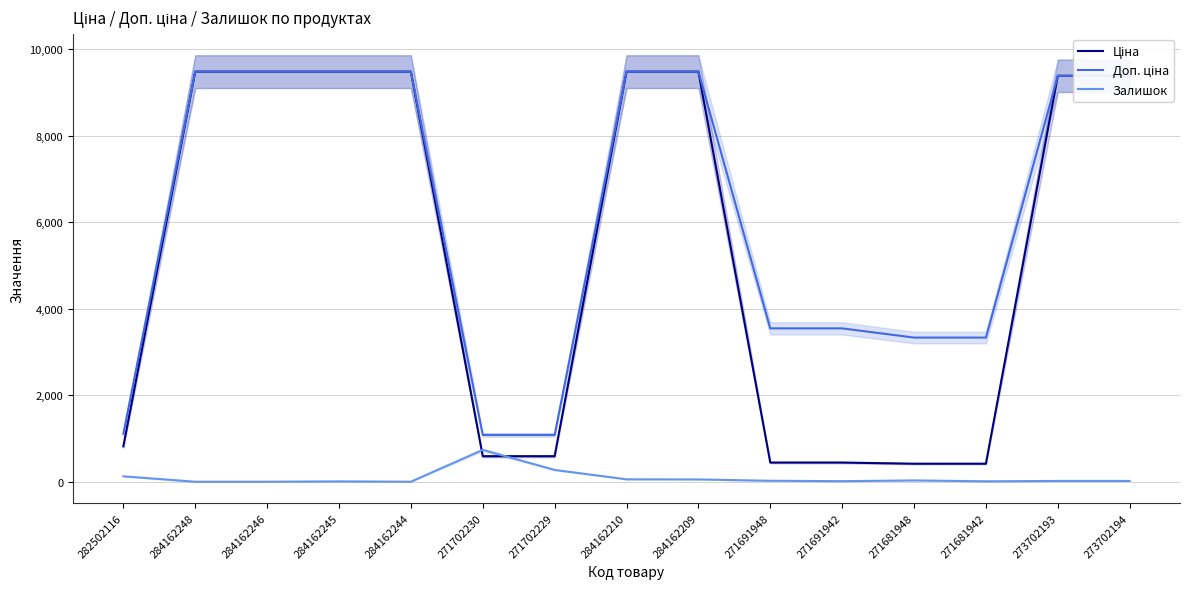

What is the sum of the Ціна values at 271691948 and 284162209?

9923.2